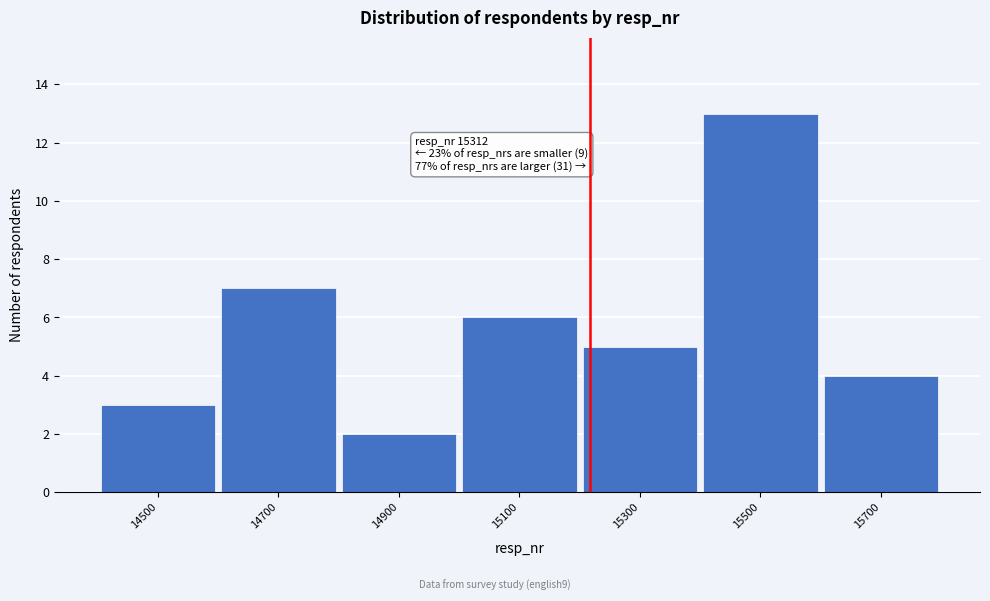

Reading left to right, what are all the values shown in this chart?

14500=3	14700=7	14900=2	15100=6	15300=5	15500=13	15700=4